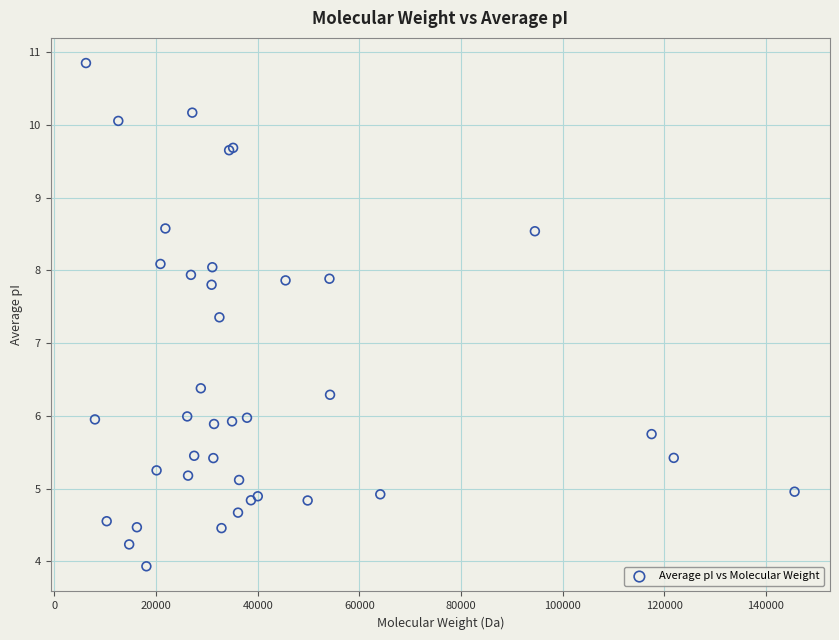

What Y value in the scatter plot is closest to 7?

7.4